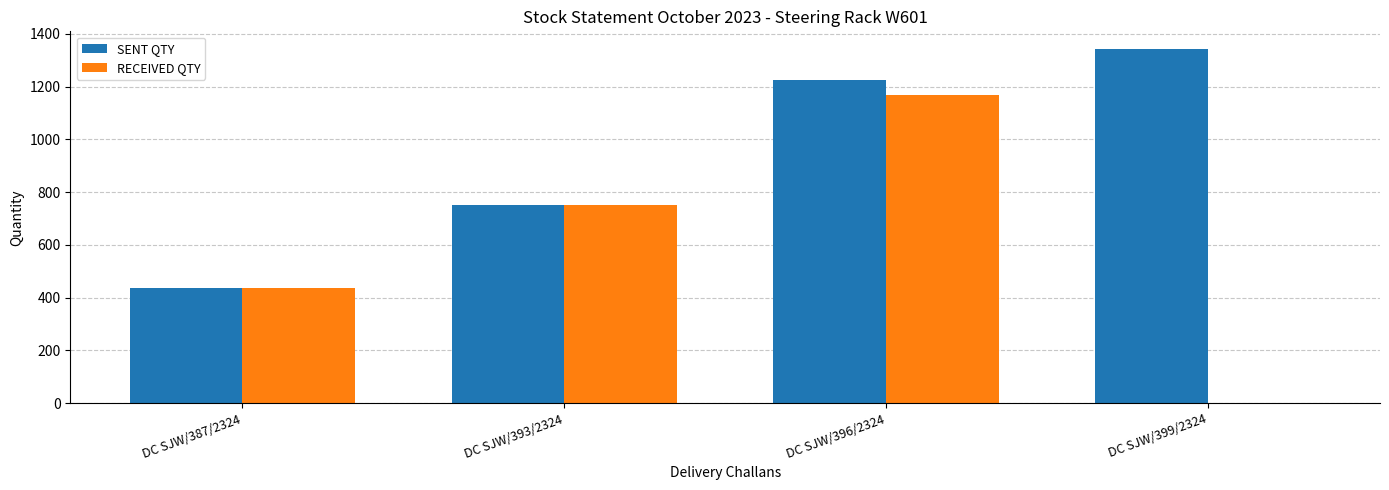

At which label is SENT QTY closest to 888?

DC SJW/393/2324